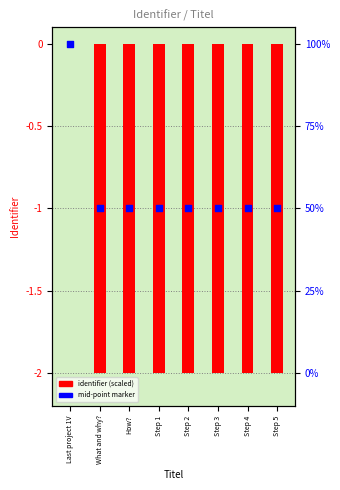

What is the total value across all series at Step 2?

-3.0